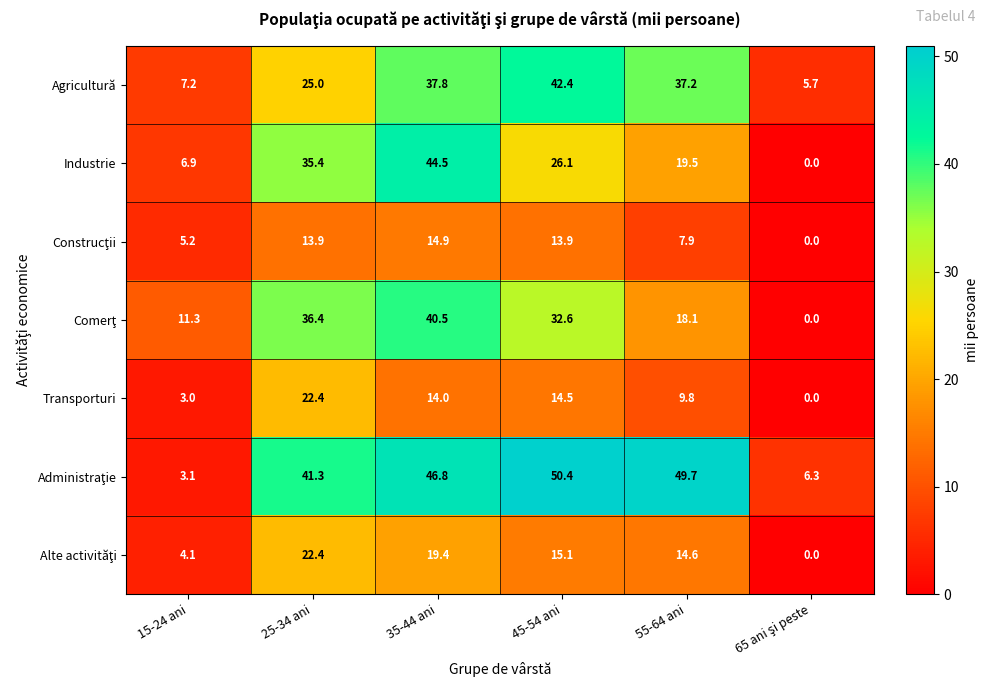

What is the total value across all series at 15-24 ani?

40.8